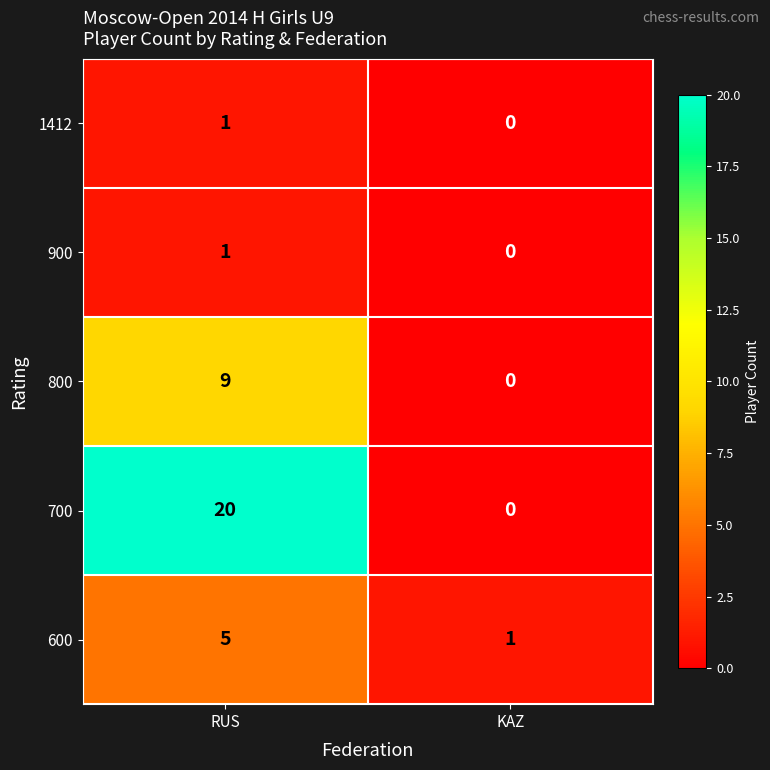

Rank the categories by 600 value from highest to lowest.

RUS, KAZ